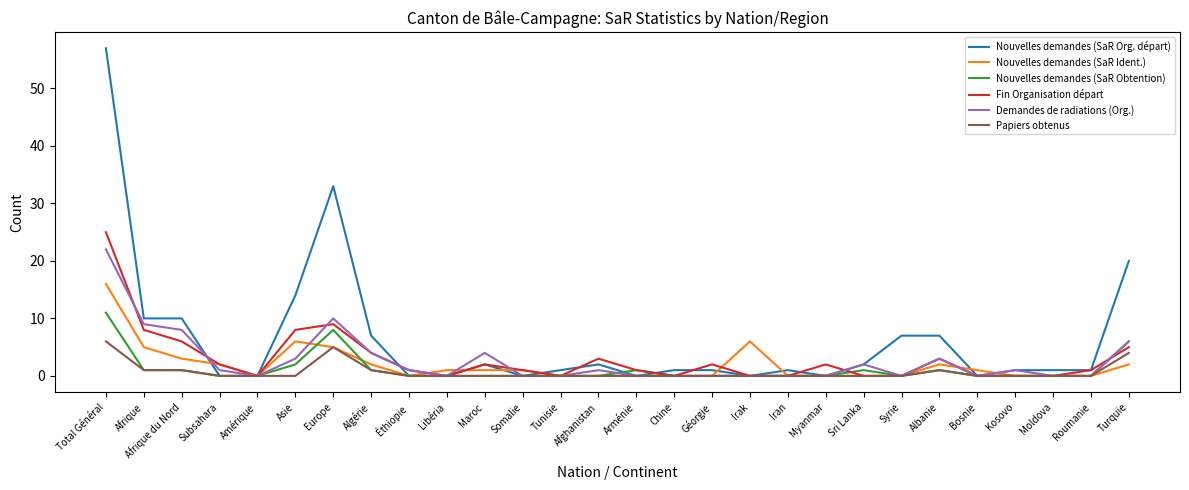

True or false: Nouvelles demandes (SaR Obtention) has more than 1 interior local peaks.

True